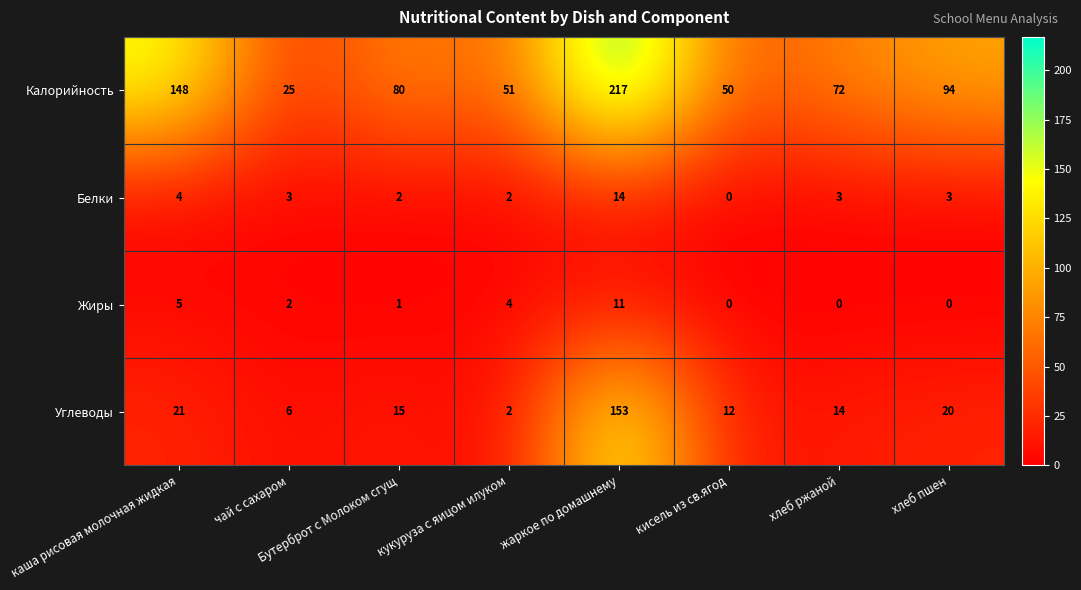

What is the greatest value displayed?

217